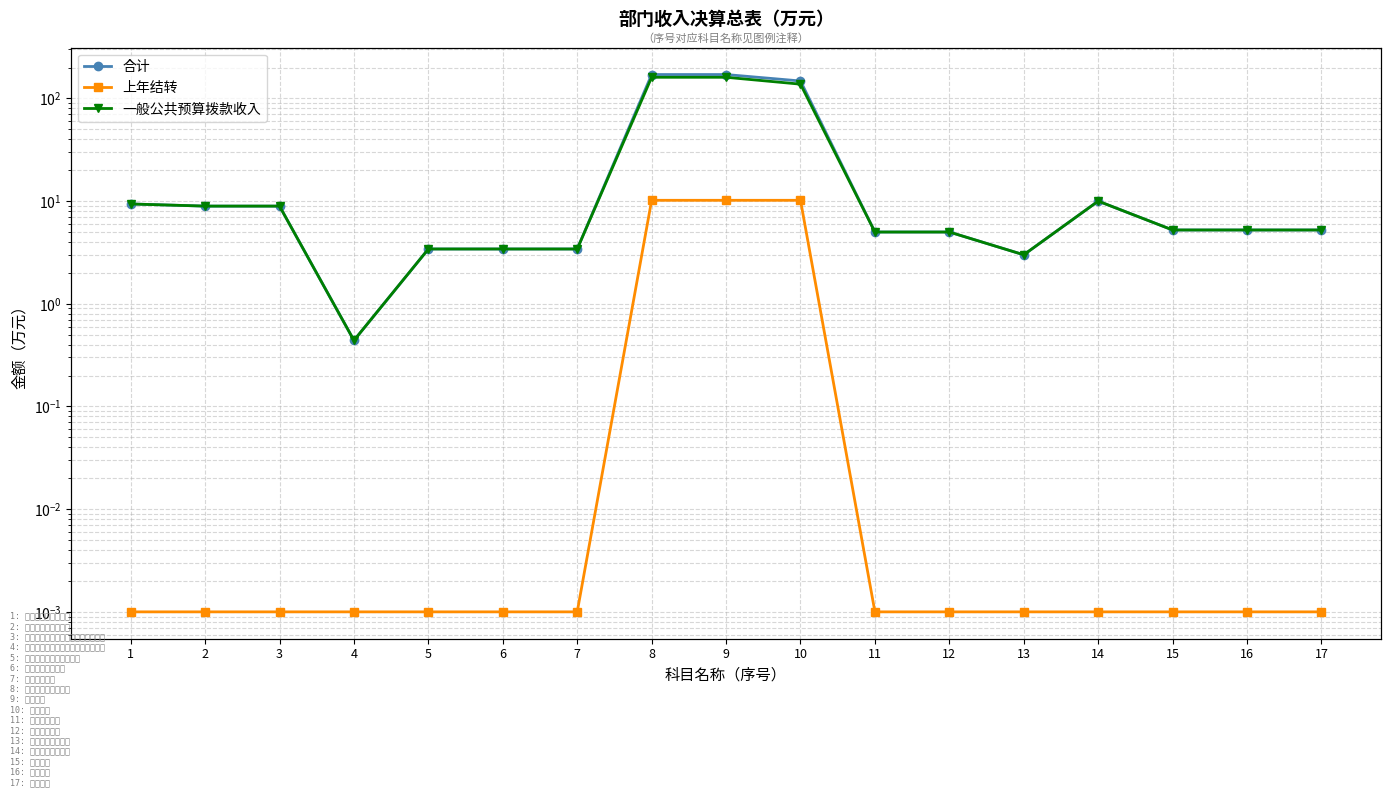

At which category does the chart reach its peak across all series?

8